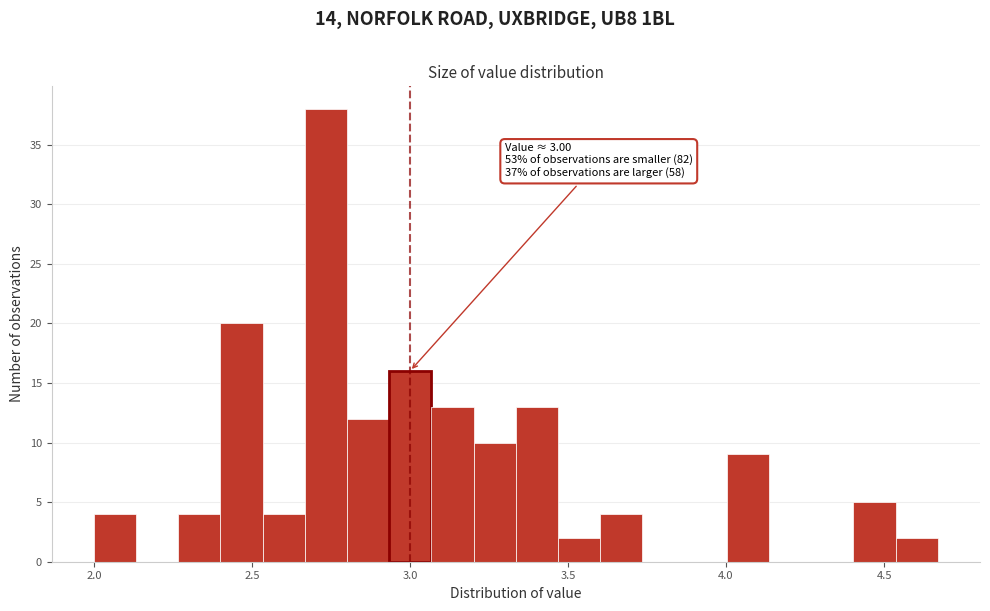

Read against the x-axis, roughly where is the centre of the tallest bar?

2.75